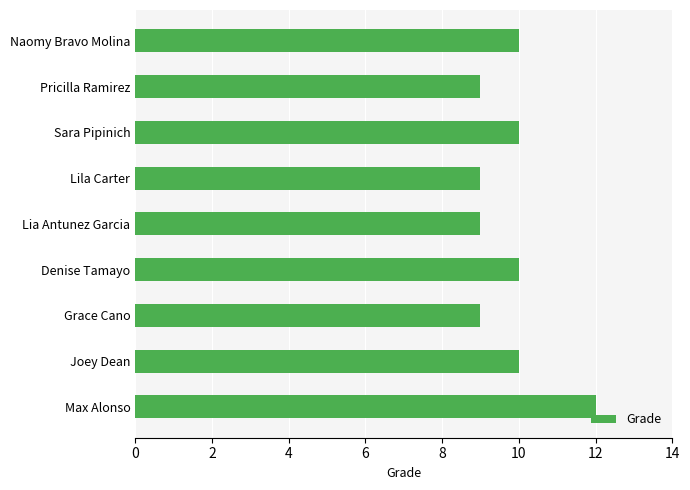

How many values are between 9 and 10?

8